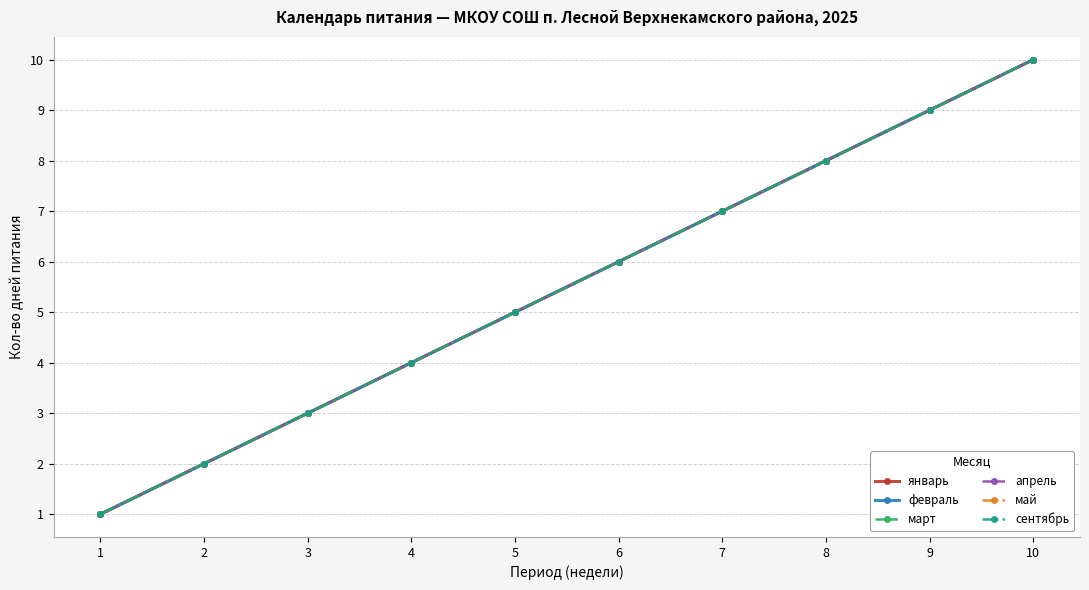

Does the chart display data point markers on the line(s)?

Yes